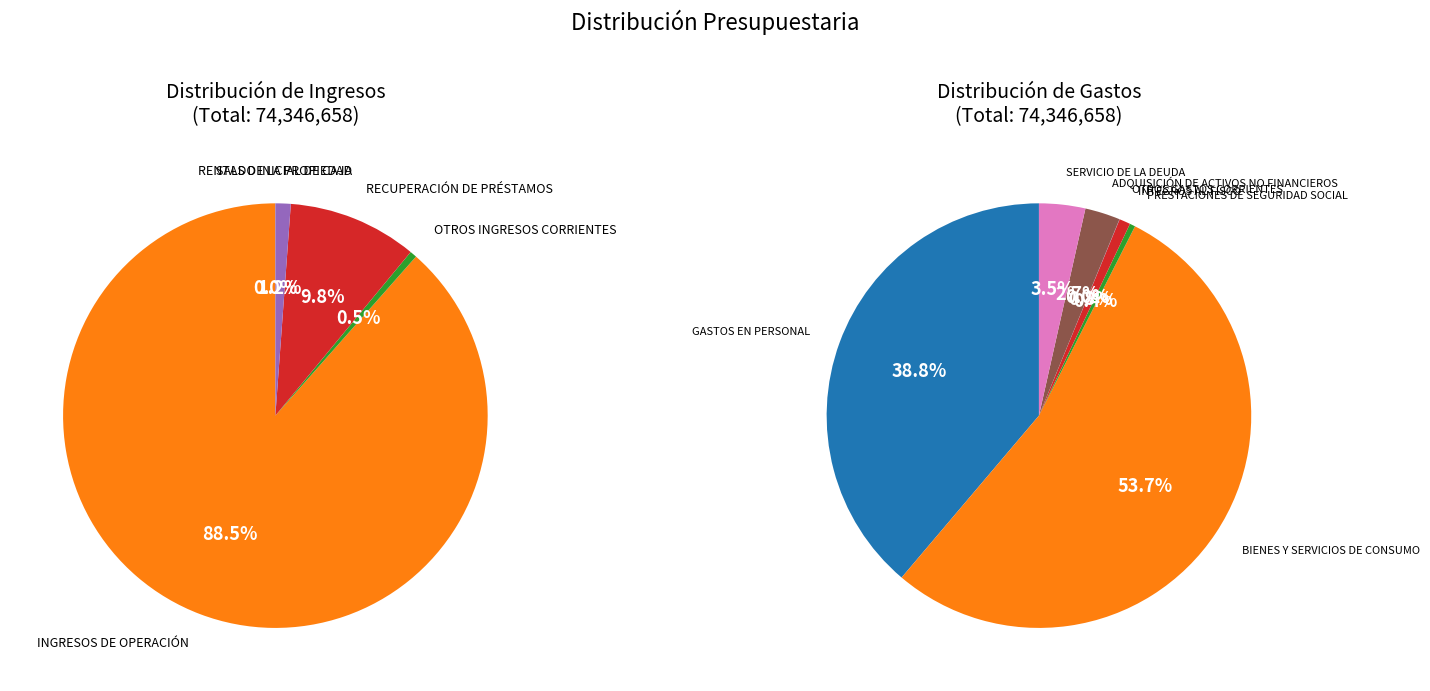

Combined, what portion of the pie is OTROS INGRESOS CORRIENTES and INGRESOS DE OPERACIÓN?

89.0%